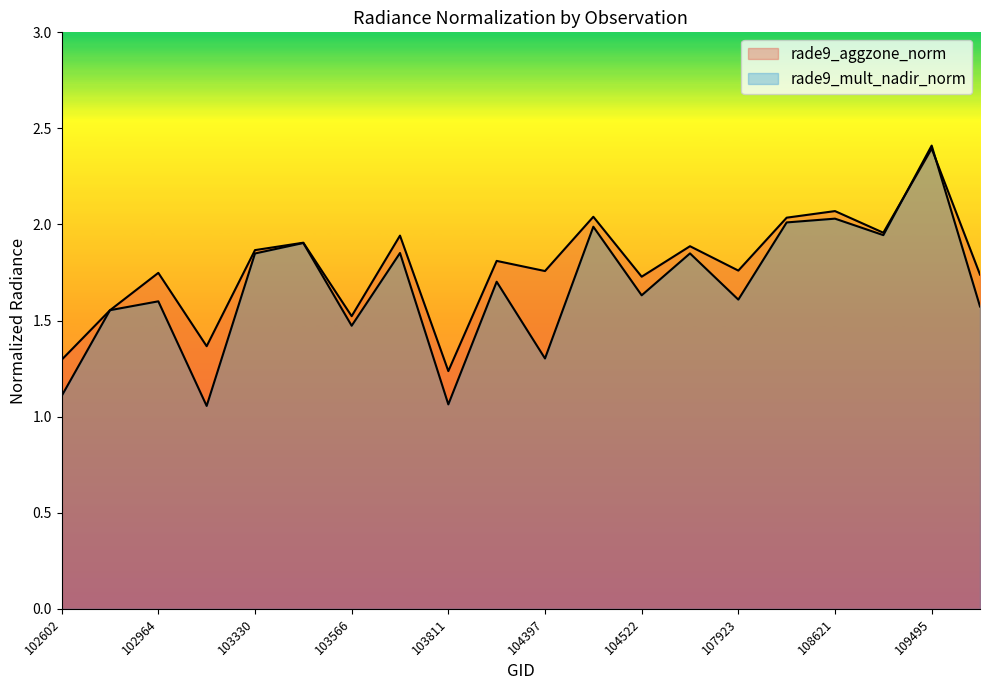

What is the difference between the highest and lowest values at 107923?

0.2